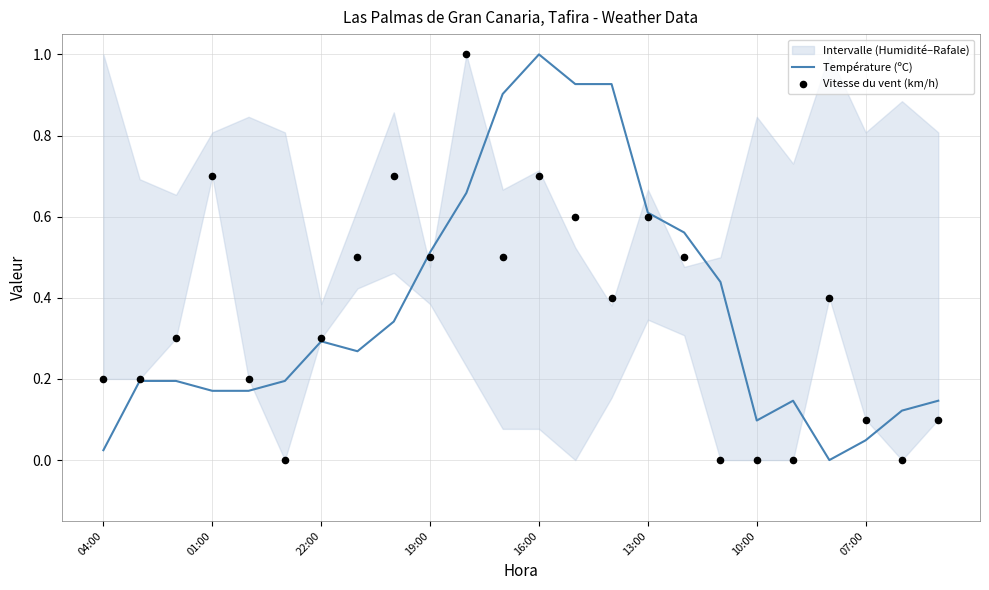

Which series has the widest spread of Y values?

Température (ºC)